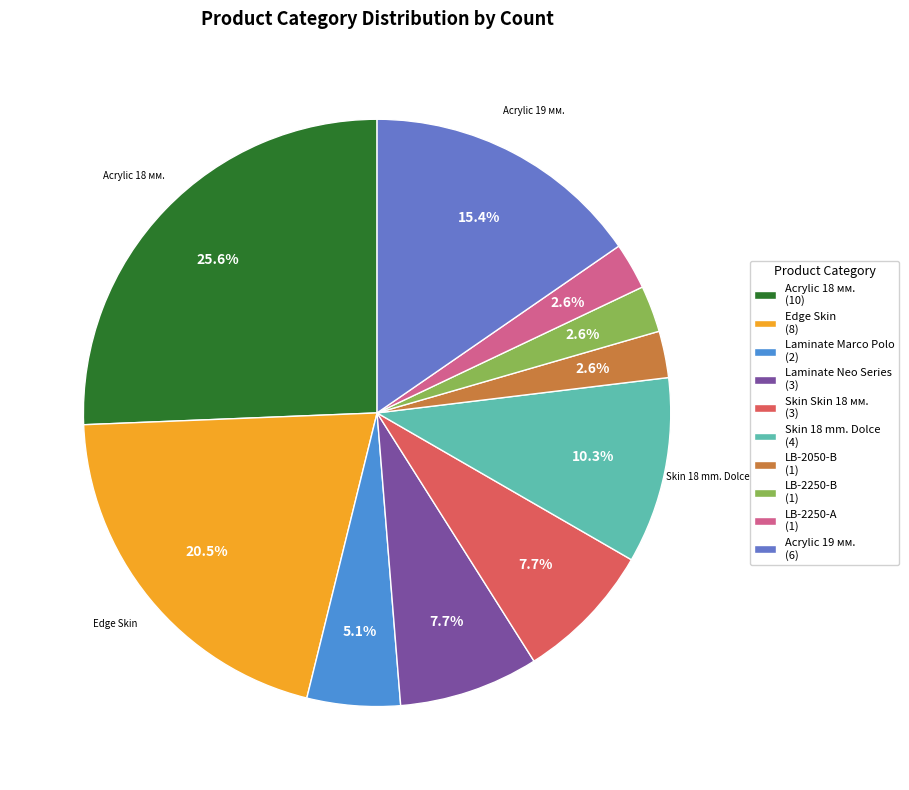

Count the number of slices in the pie.

10